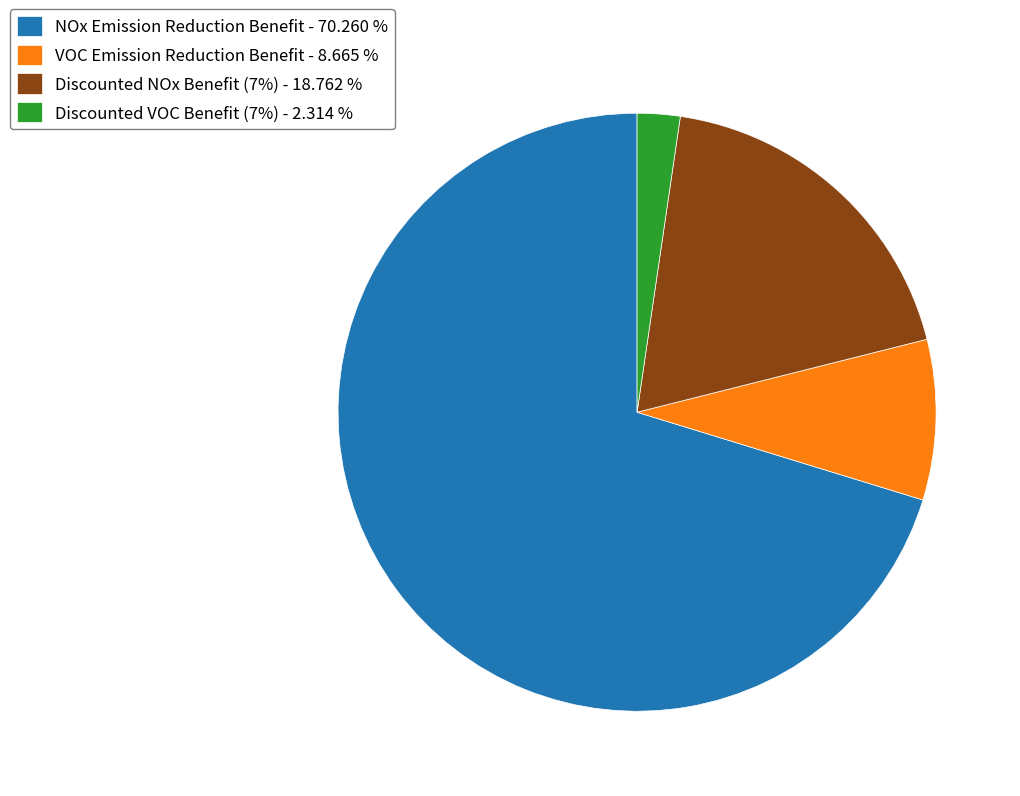

How many slices are in this pie chart?

4